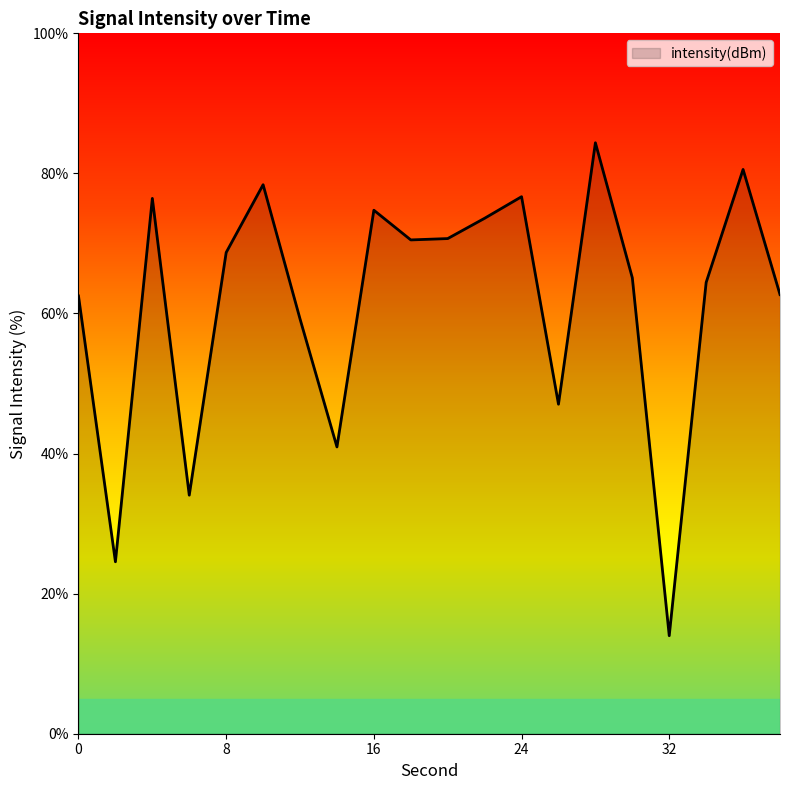

What is the minimum value shown in the chart?

14.0